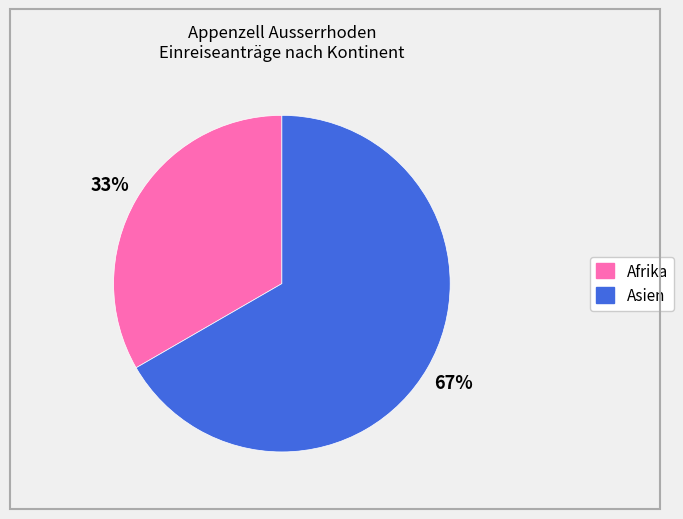

Does any single category account for the majority?

Yes